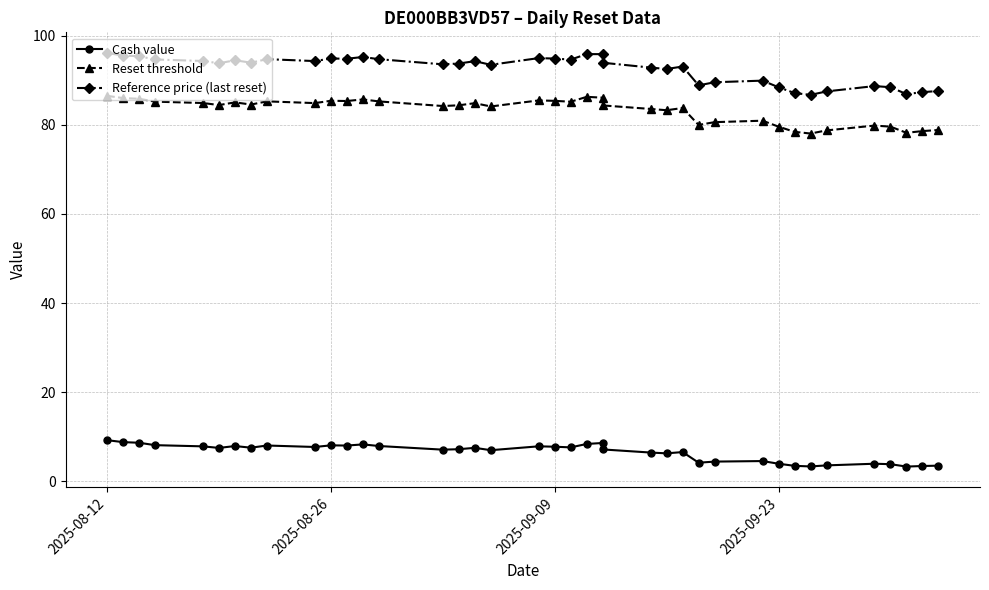

True or false: Cash value has a value of 5.4 at 13.

False